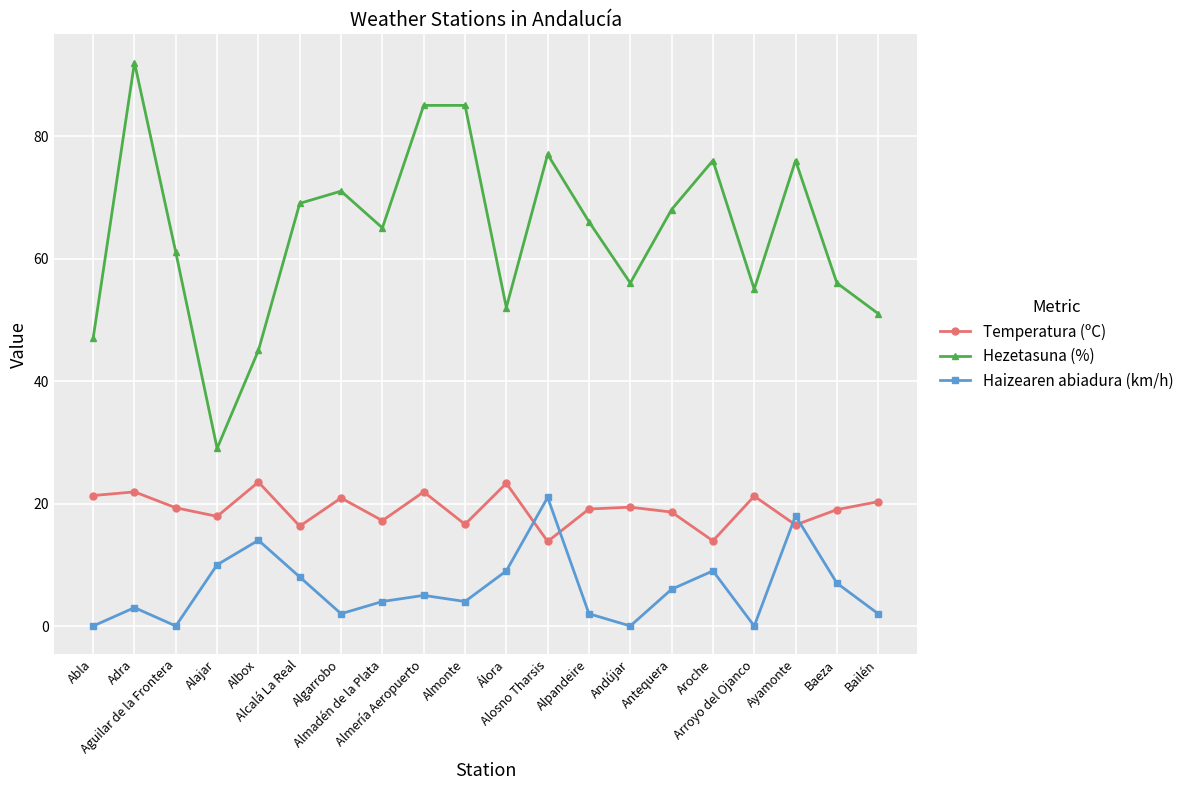

At which category does Hezetasuna (%) reach its first local valley?

Alajar